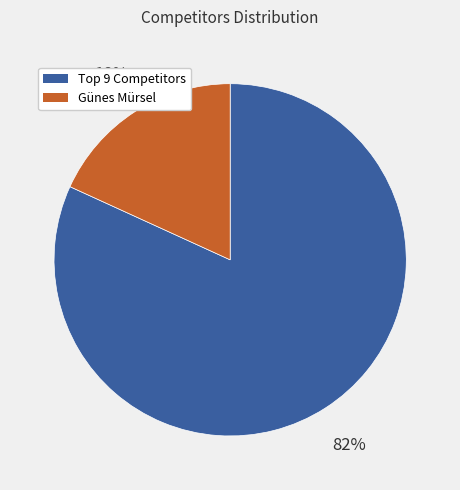

To the nearest percent, what is the average slice percentage?

50%